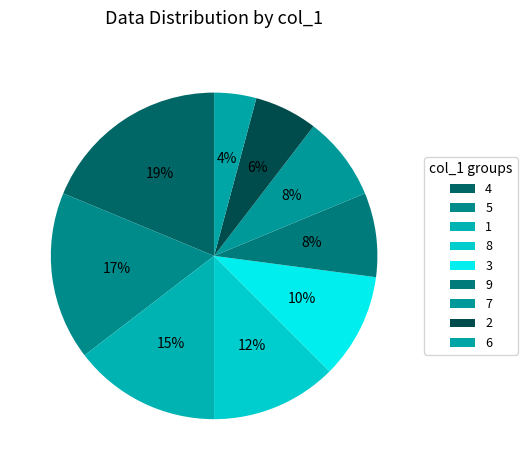

Is 6 the majority of the pie?

No